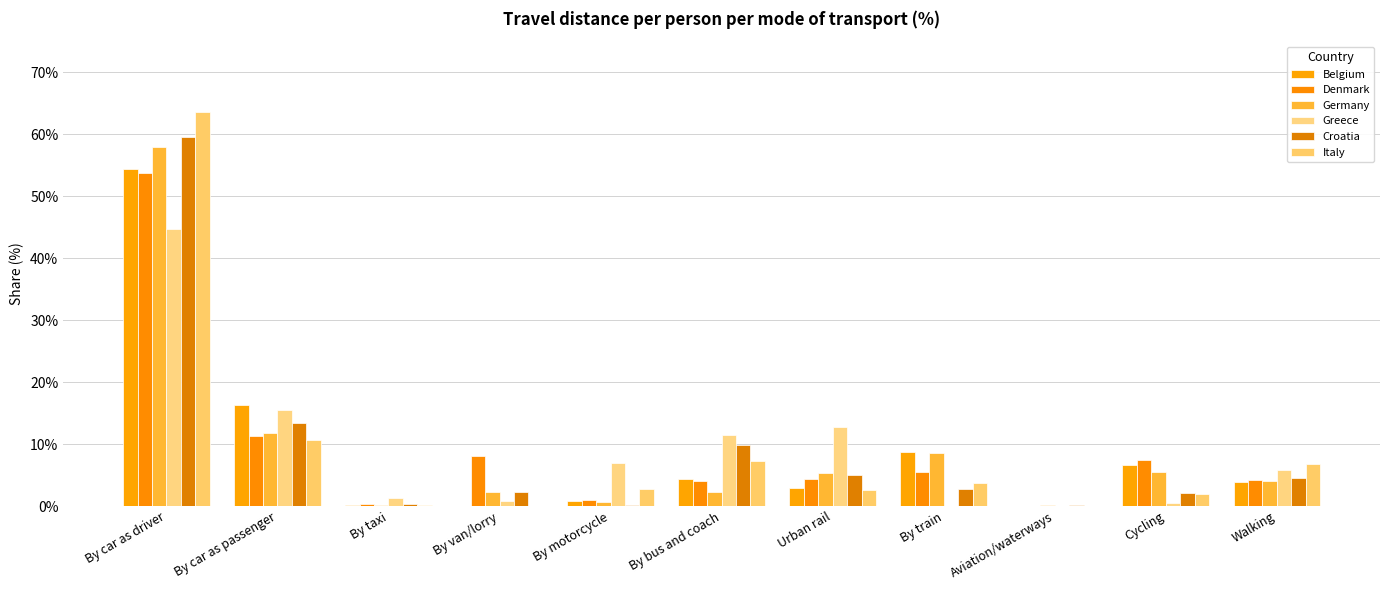

How many groups of bars are there?

11